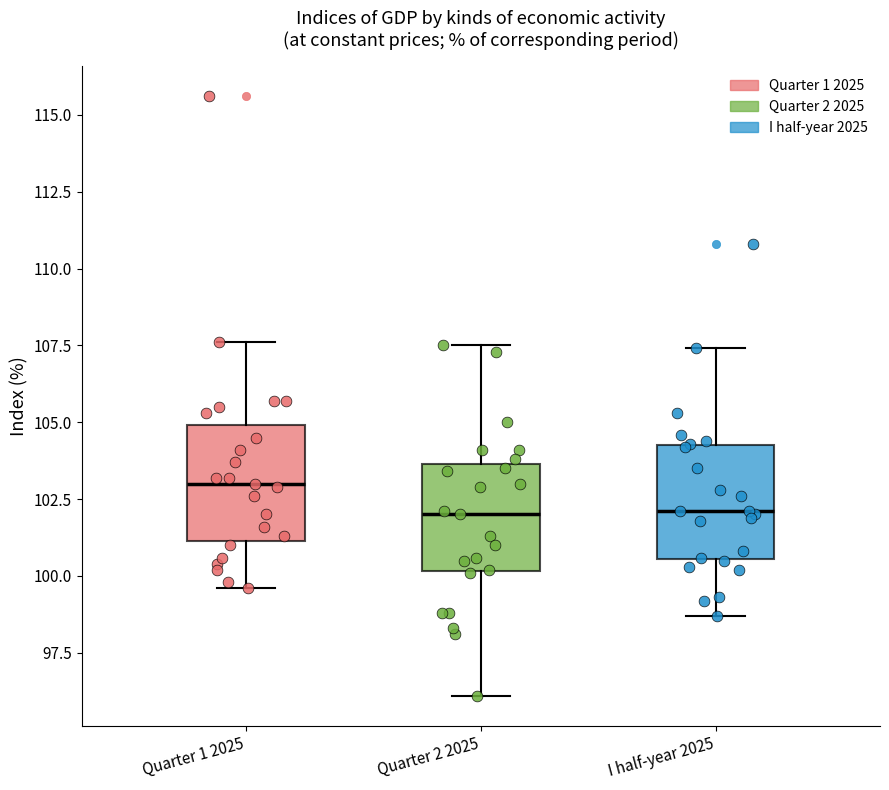

Reading left to right, read every box against the y-axis: the position of its median line, the range the box covers, and the ends of its whiskers. The values are not printed on the chart, so give them approximately, as read against the axis.

Quarter 1 2025: median 103.0, box 101.0 to 105.0, whiskers 99.5 to 107.5
Quarter 2 2025: median 102.0, box 100.0 to 103.5, whiskers 96.0 to 107.5
I half-year 2025: median 102.0, box 100.5 to 104.5, whiskers 98.5 to 107.5